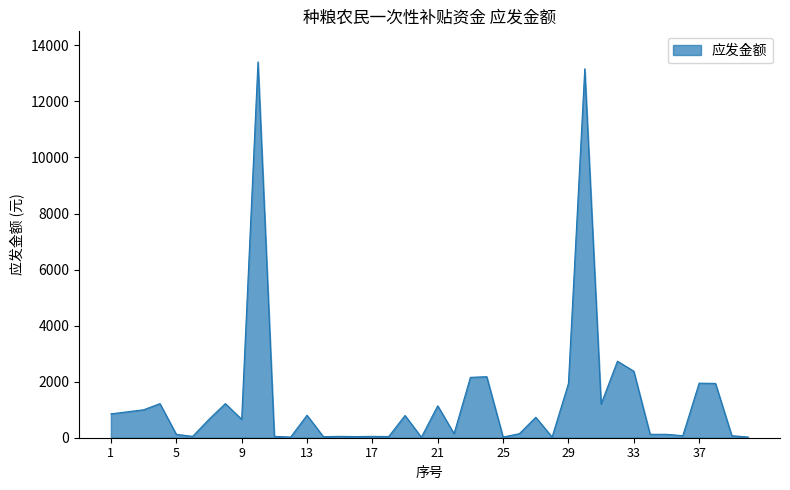

What is the average value?

1356.5